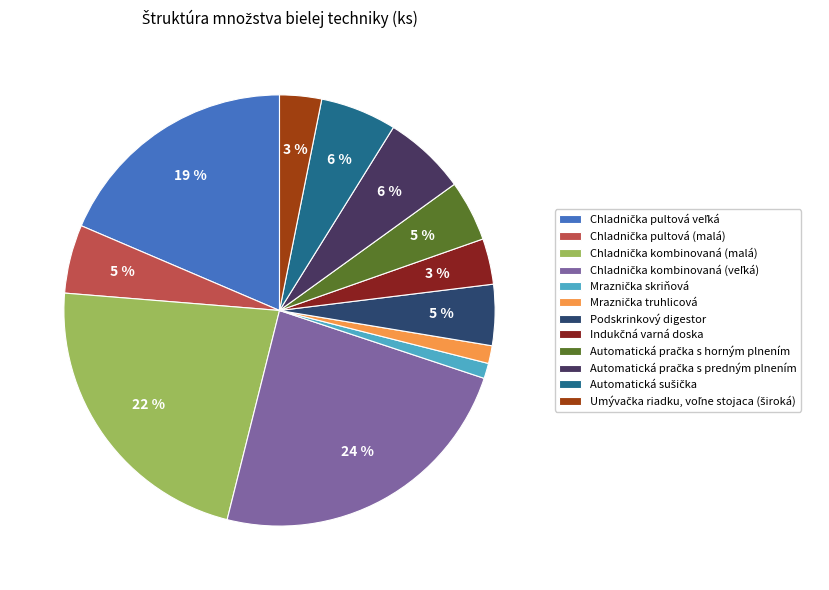

Count the number of slices in the pie.

12